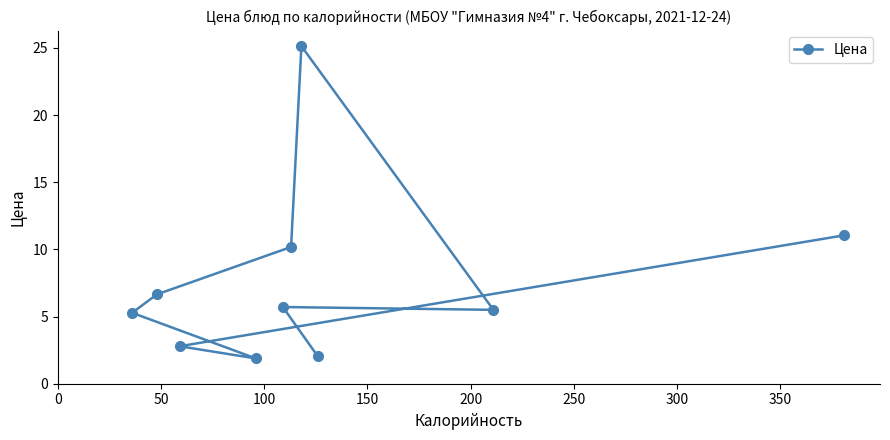

What is the value of the 5th point from the left?

5.7